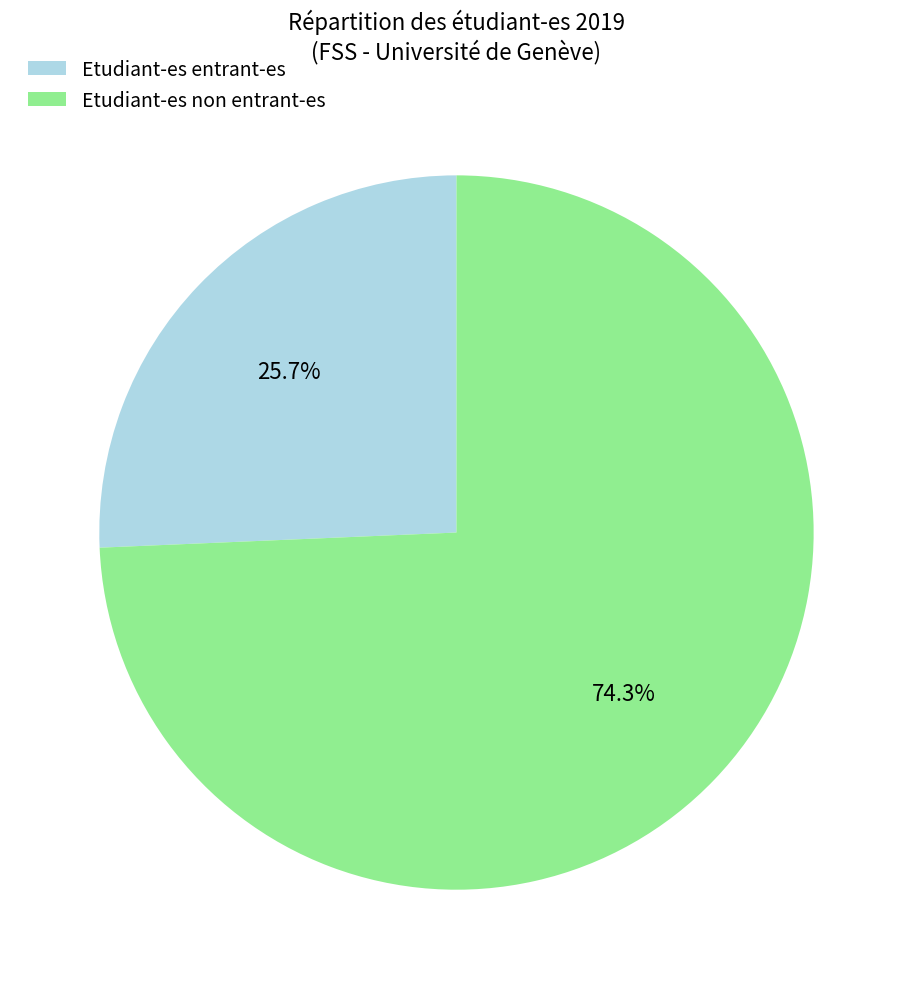

Count the number of slices in the pie.

2